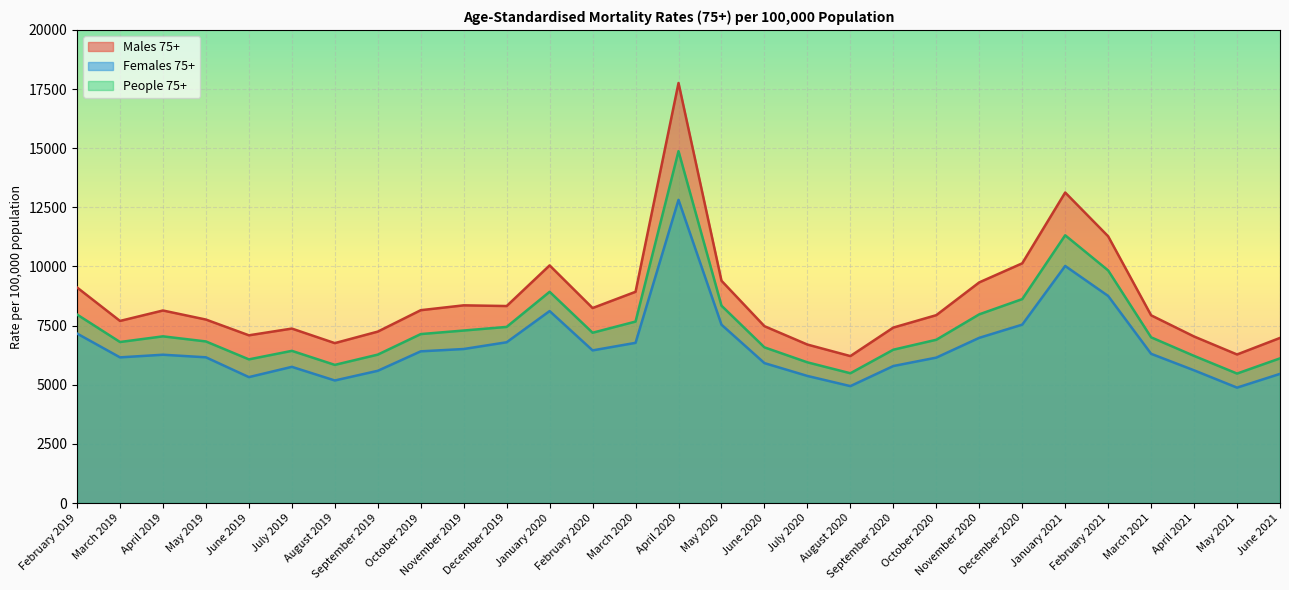

What are all the series names shown in the legend?

Males 75+, Females 75+, People 75+